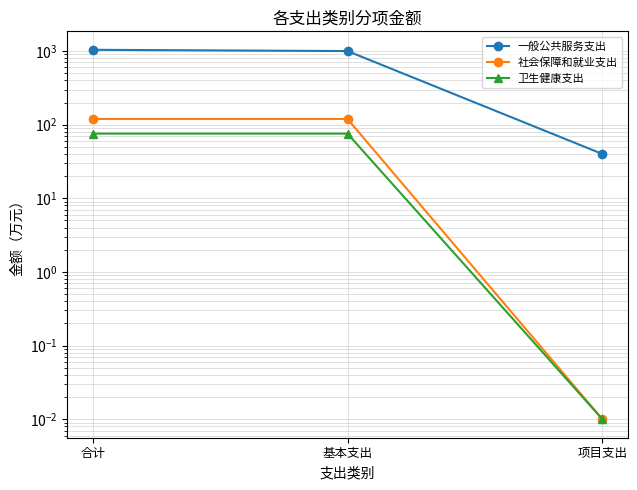

What is the spread (max minus min) of values at 项目支出?

40.0